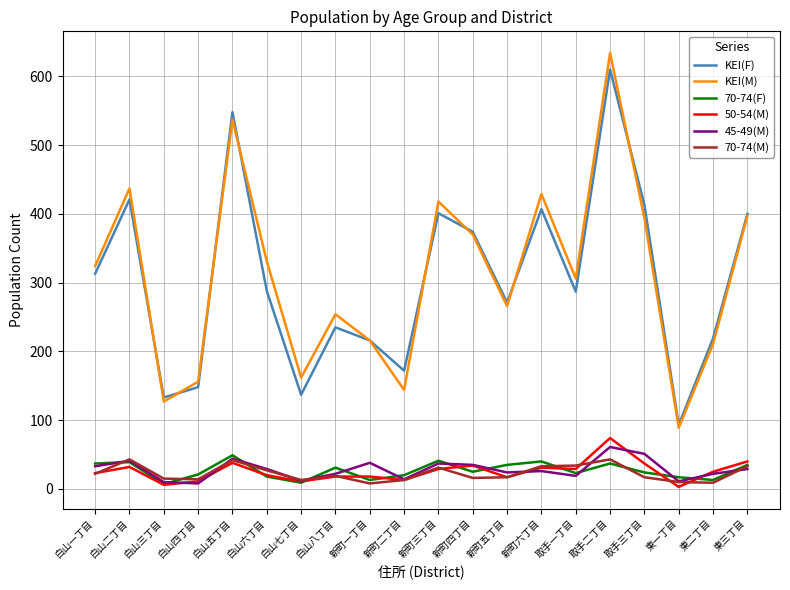

Is this an area chart (filled region under the line)?

No